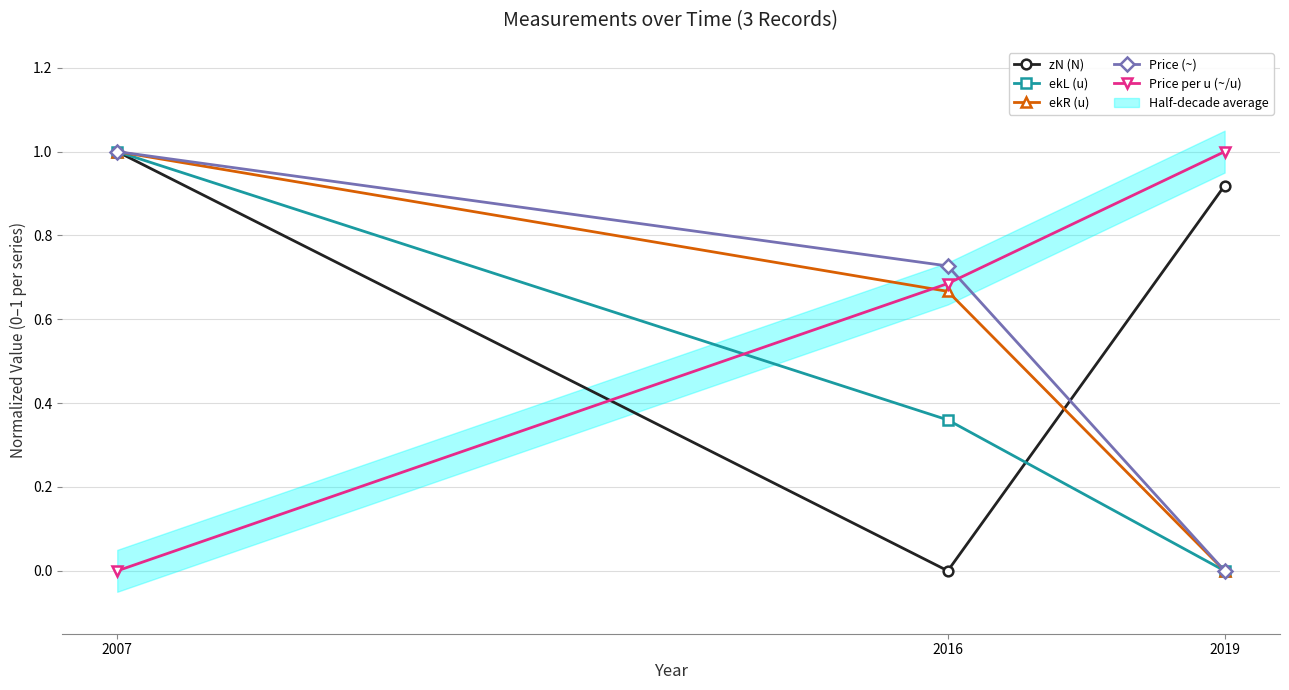

The Price per u (~/u) series shows -0.5 at 2007. True or false?

False